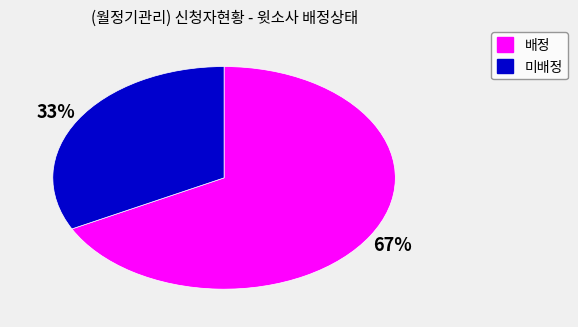

How many slices are in this pie chart?

2